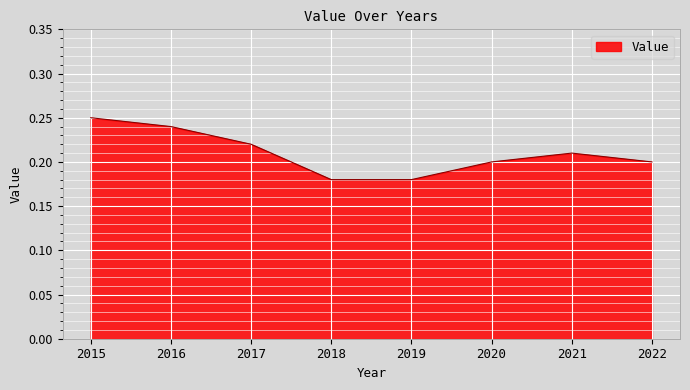

Which label corresponds to the largest value in the chart?

2015